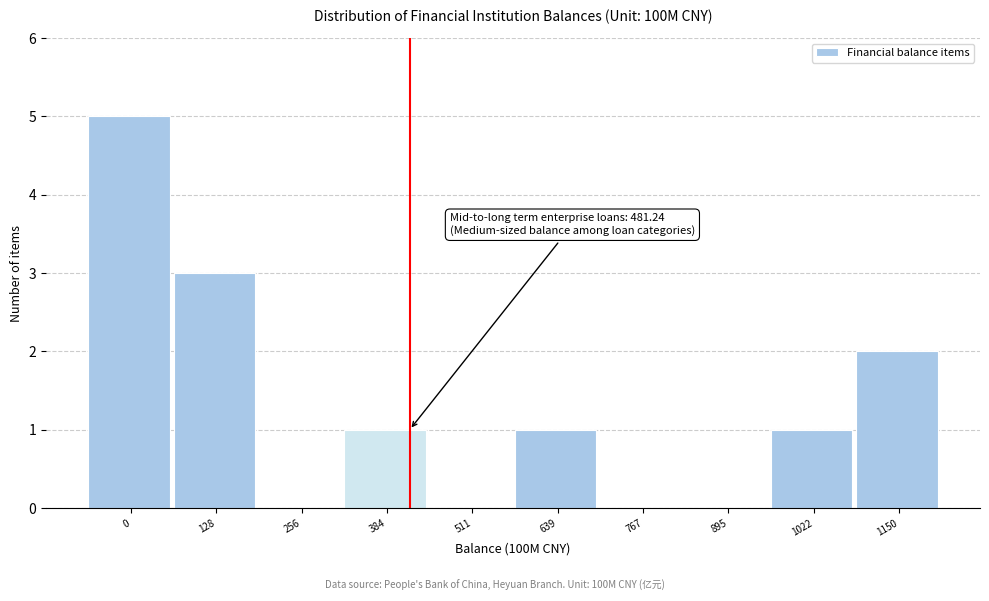

Reading left to right, extract all data points from this chart.

0=5	128=3	256=0	384=1	511=0	639=1	767=0	895=0	1022=1	1150=2